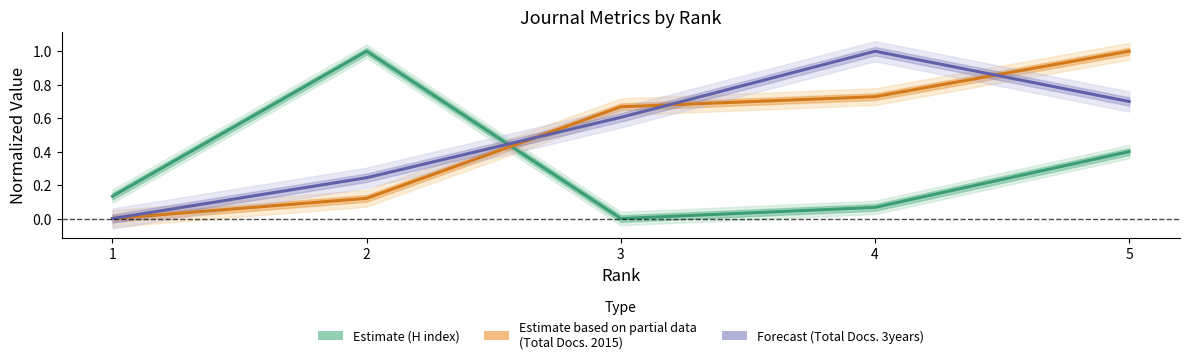

Does the chart display data point markers on the line(s)?

No